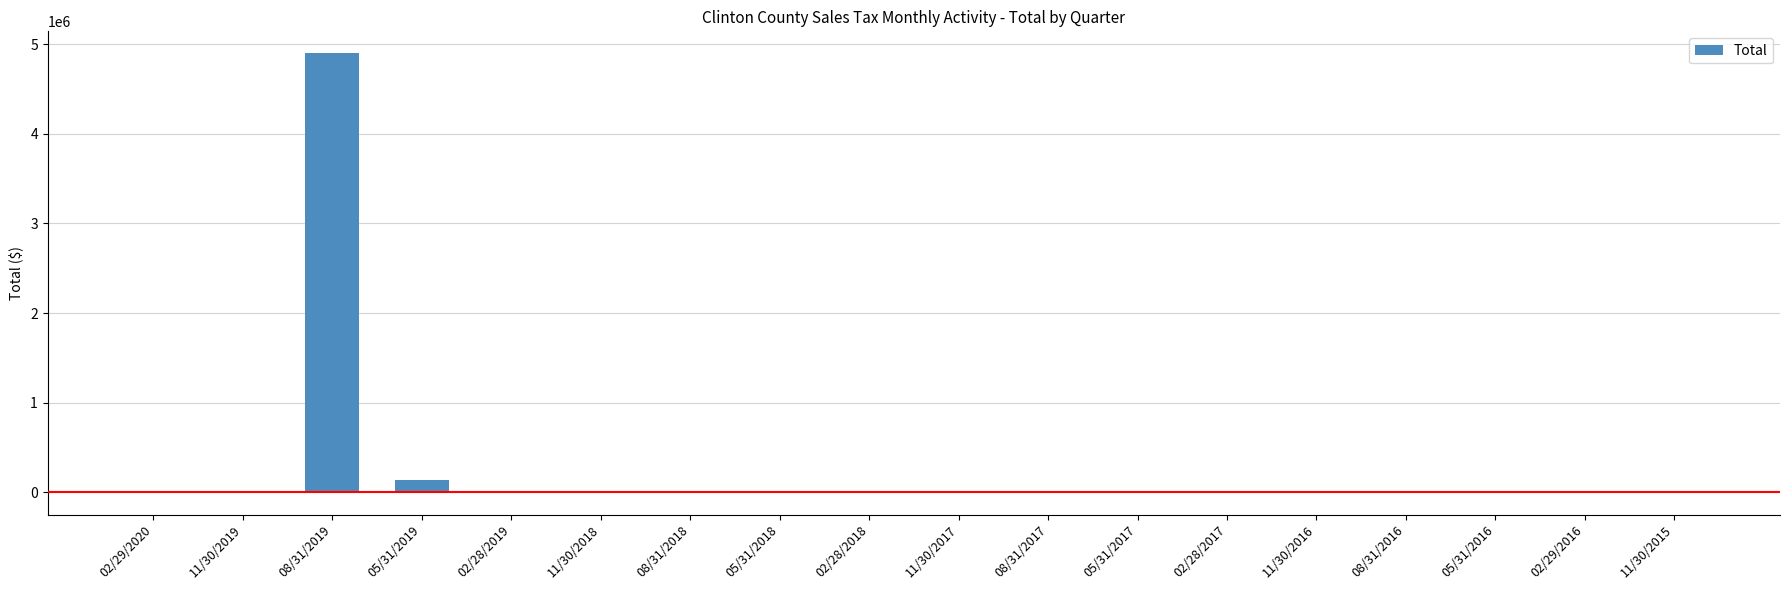

Which label corresponds to the largest value in the chart?

08/31/2019